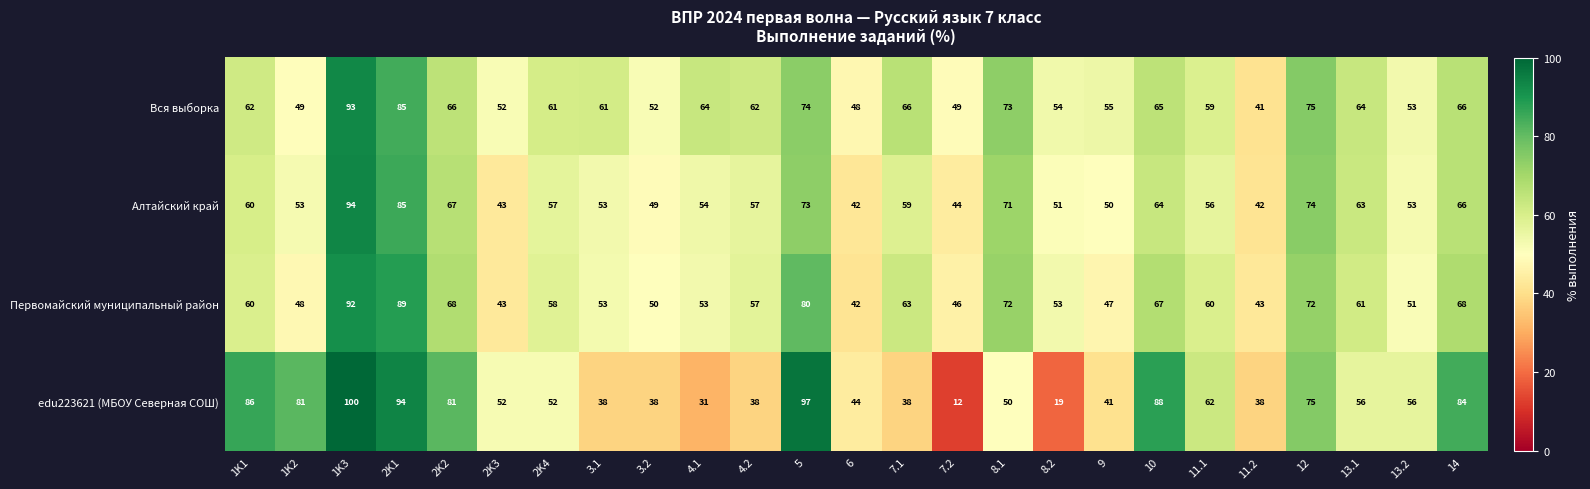

What is the sum of all Алтайский край values?

1480